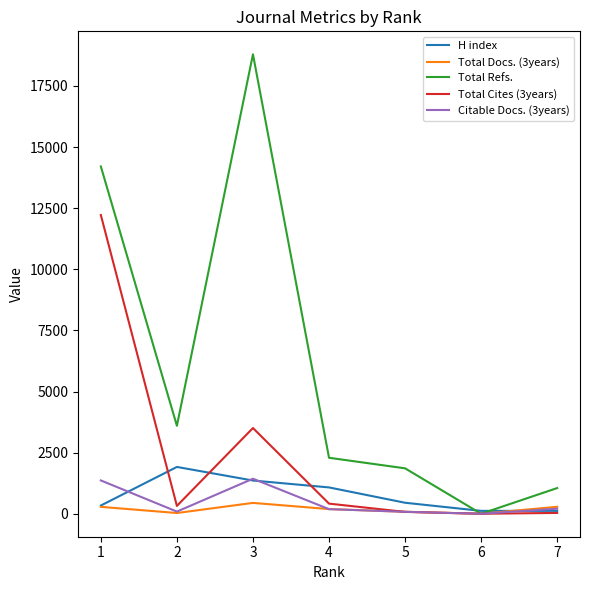

Is it true that Citable Docs. (3years) equals 39 at 1?

False